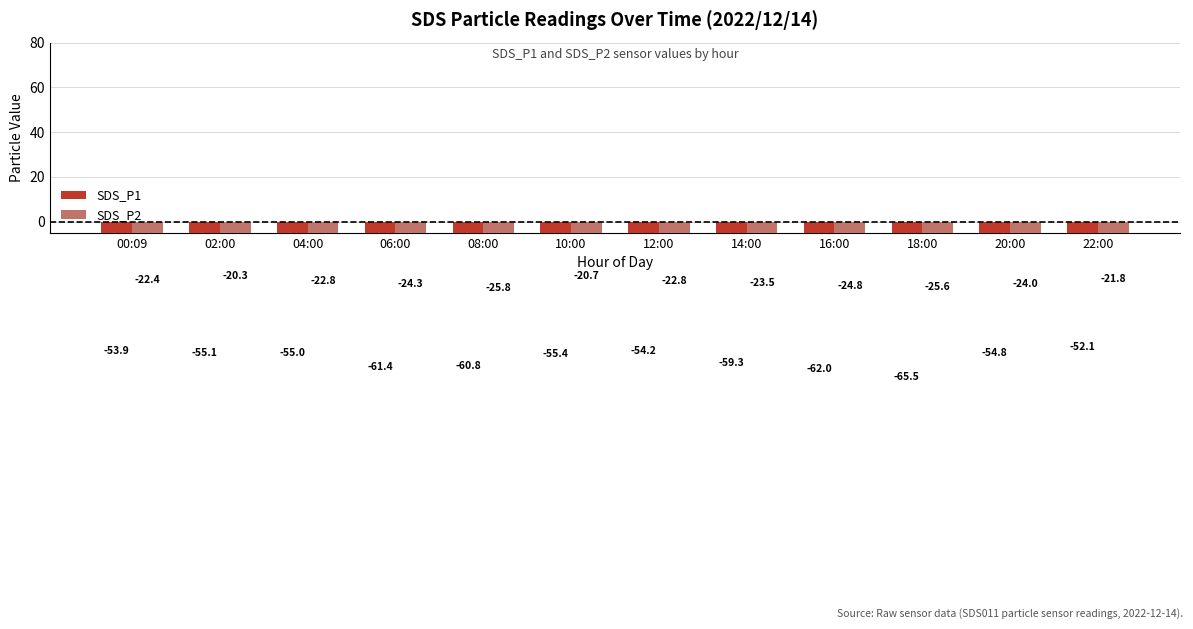

Reading left to right, list all the values displayed in this chart.

SDS_P1: -53.9	-55.1	-55.0	-61.4	-60.8	-55.4	-54.2	-59.3	-62.0	-65.5	-54.8	-52.1
SDS_P2: -22.4	-20.3	-22.8	-24.3	-25.8	-20.7	-22.8	-23.5	-24.8	-25.6	-24.0	-21.8